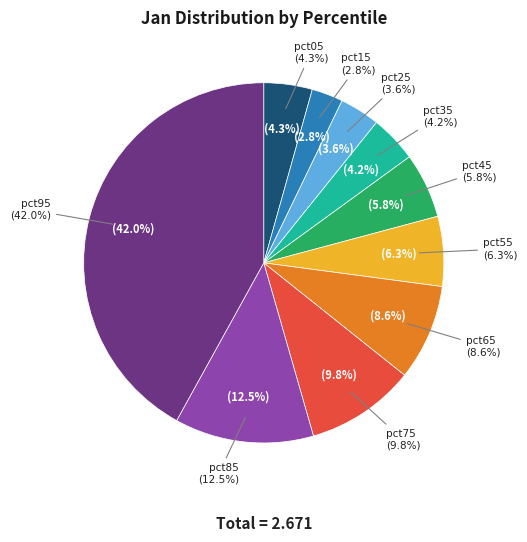

Which slice is the smallest?

pct15